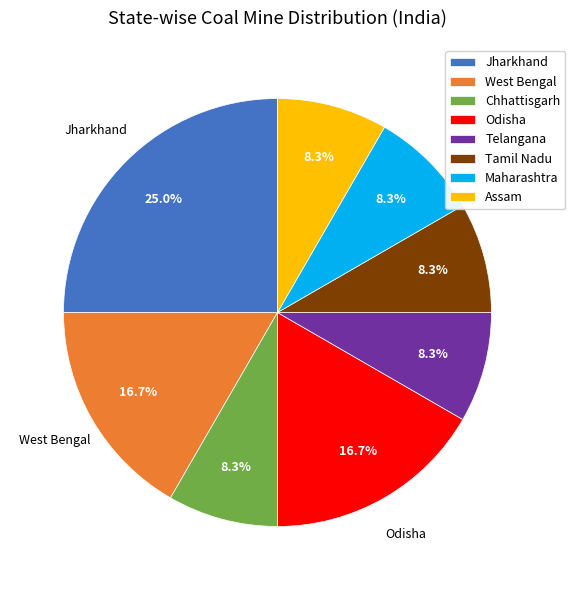

To the nearest percent, what is the difference between the largest and smallest slice percentages?

17%